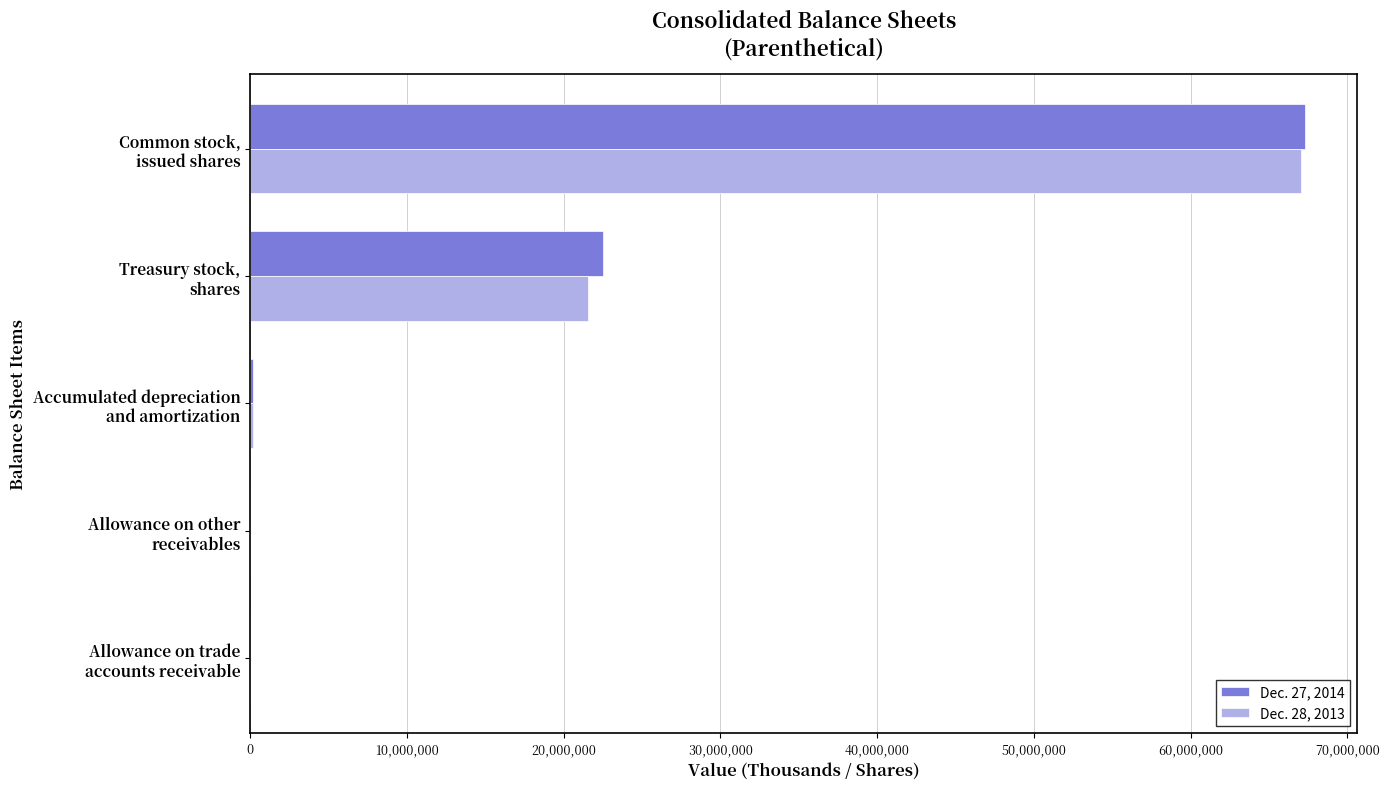

What is the greatest value displayed?

67268817